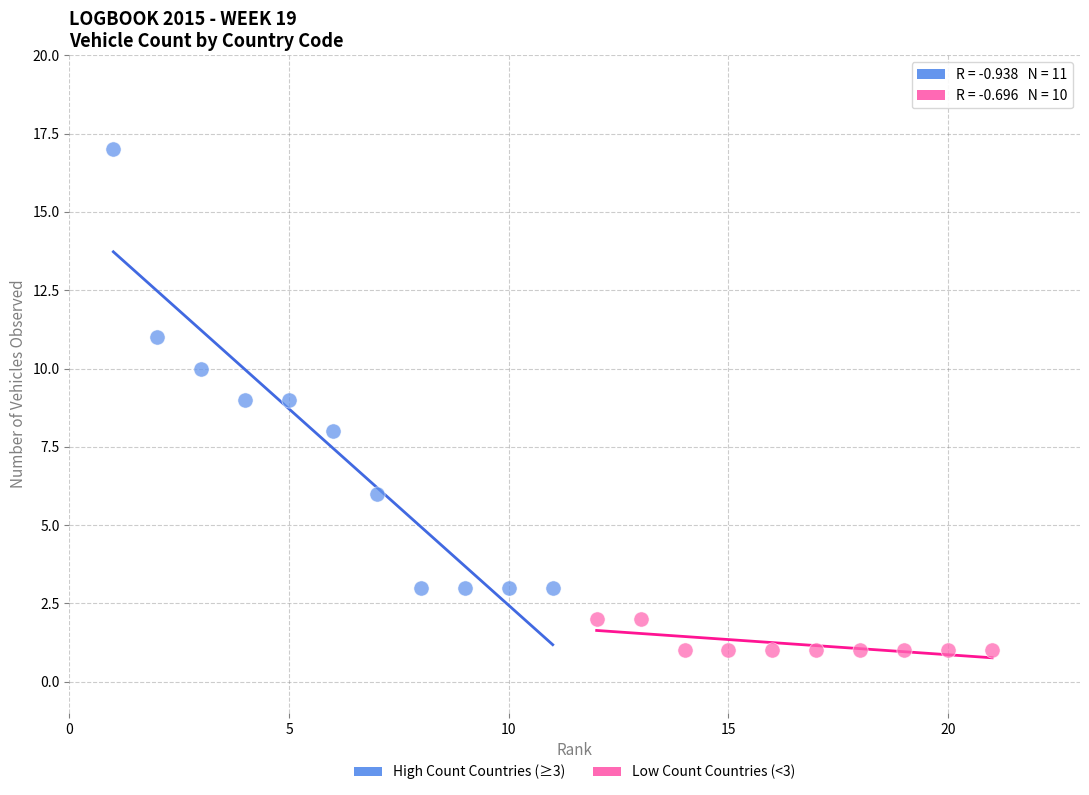

Which series contains the highest Y value?

High Count Countries (≥3)